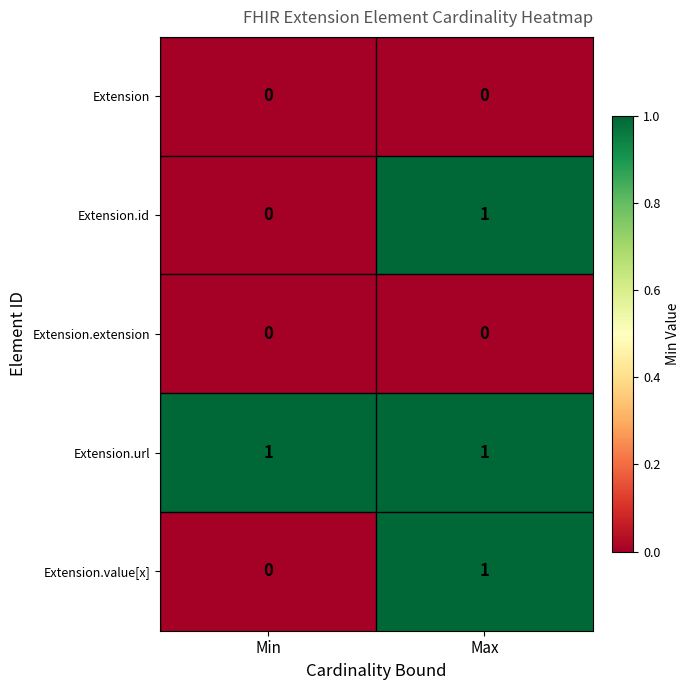

Reading left to right, extract all data points from this chart.

Extension: 0	0
Extension.id: 0	1
Extension.extension: 0	0
Extension.url: 1	1
Extension.value[x]: 0	1